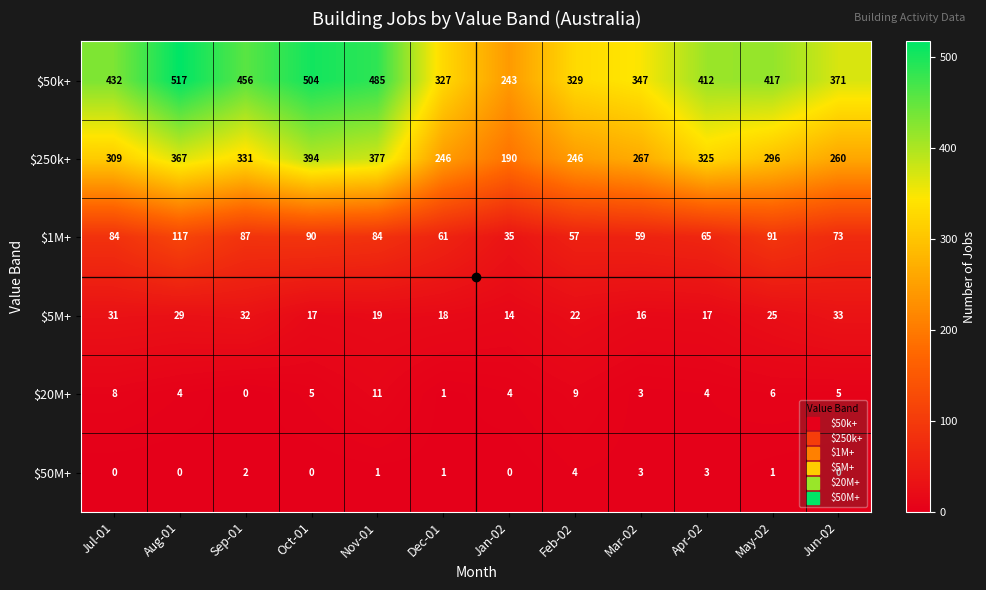

What is the sum of all $250k+ values?

3608